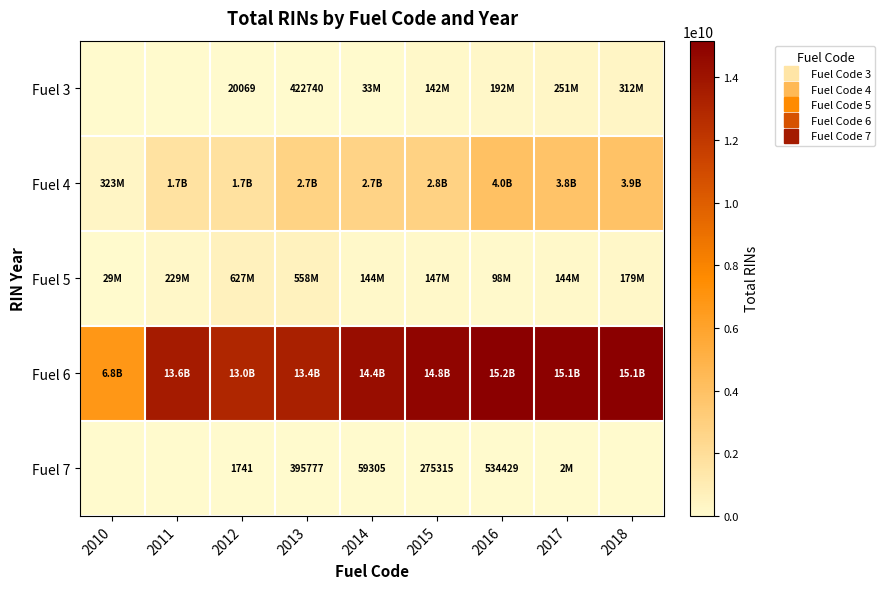

How many values in the Fuel 6 series are below 14359064491?

4